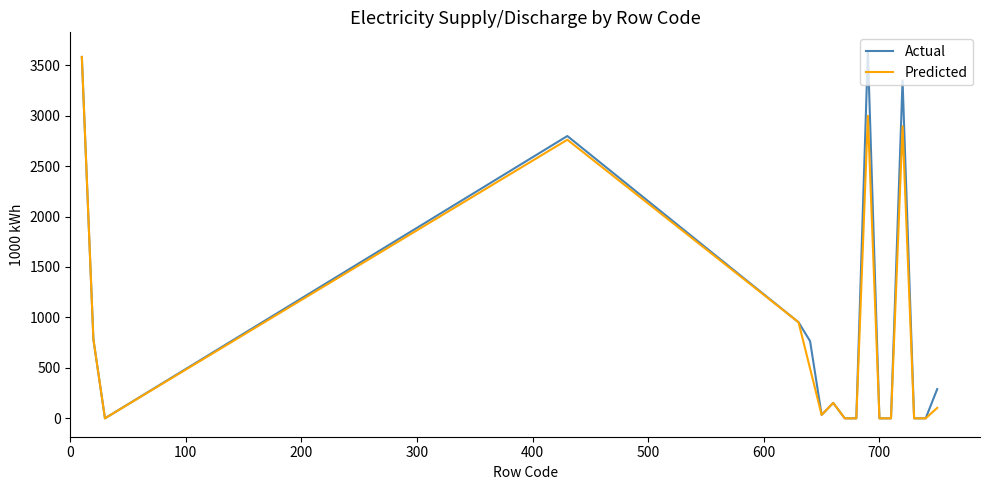

Does the chart have visible grid lines?

No